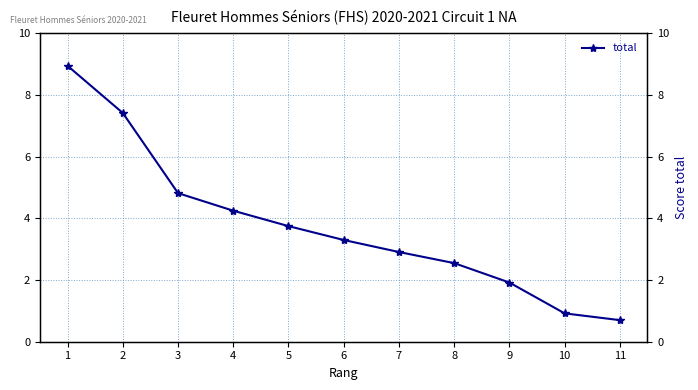

Reading left to right, extract all data points from this chart.

1=8.9	2=7.4	3=4.8	4=4.2	5=3.8	6=3.3	7=2.9	8=2.5	9=1.9	10=0.9	11=0.7